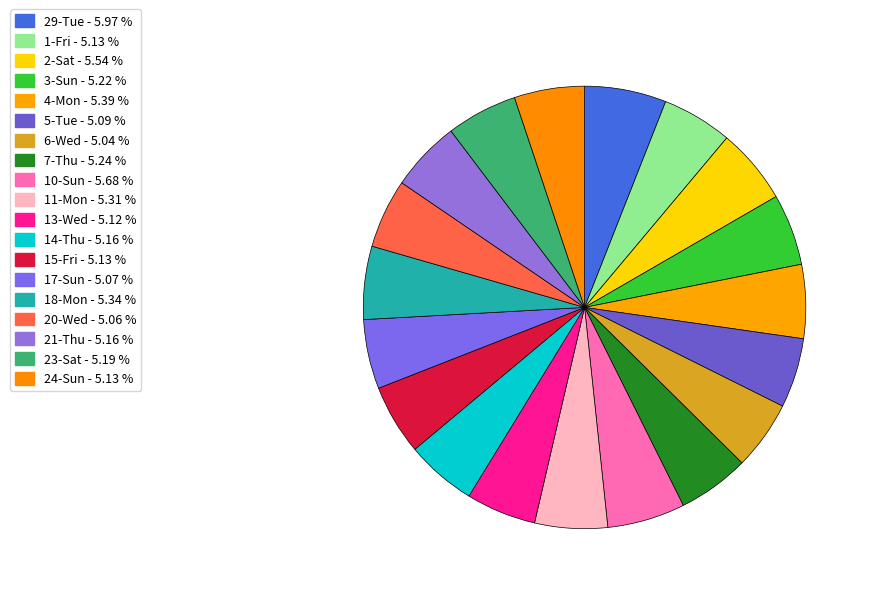

Which slice is the largest?

29-Tue